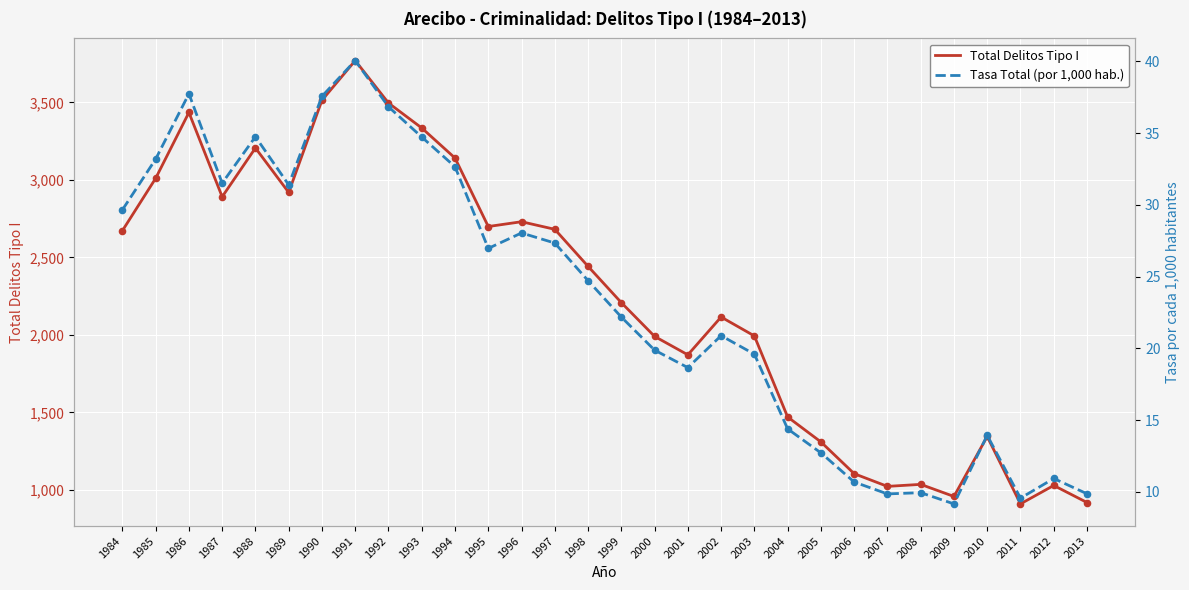

Which series has the widest spread of Y values?

Total Delitos Tipo I